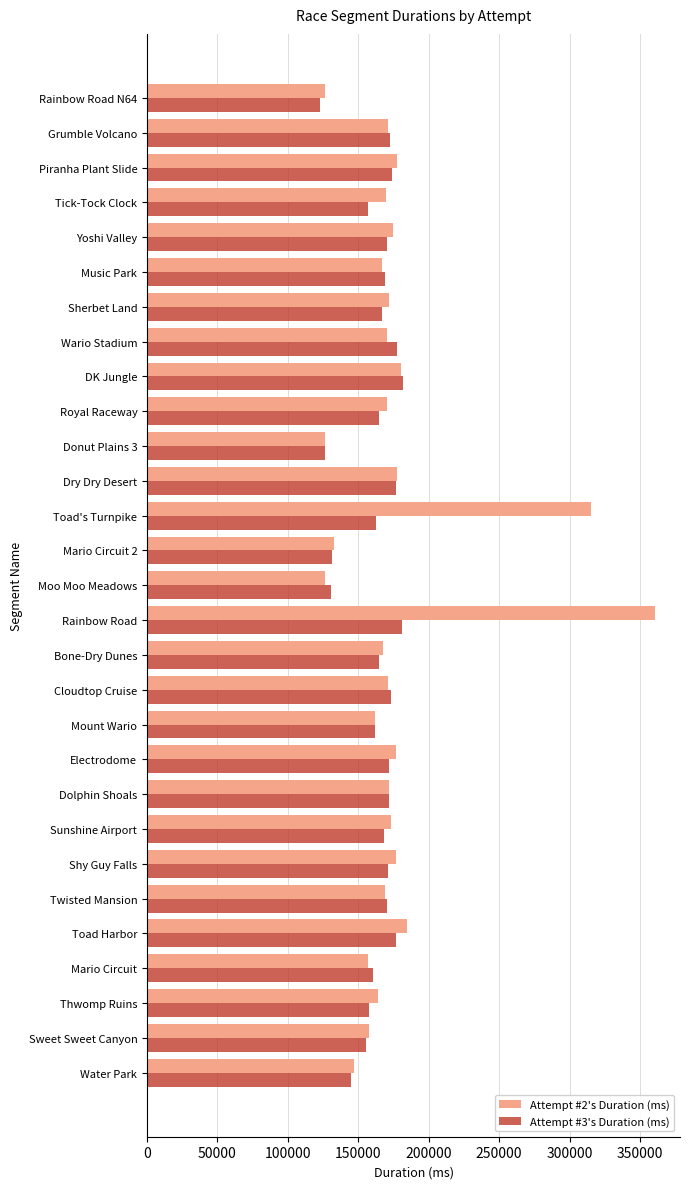

At which category is the sum across all series the highest?

Rainbow Road